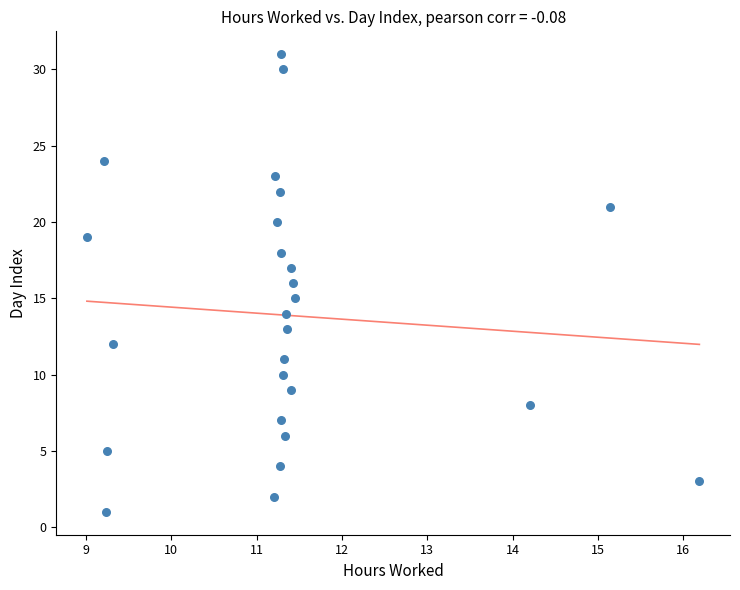

What is the range of Y values (max minus min)?

30